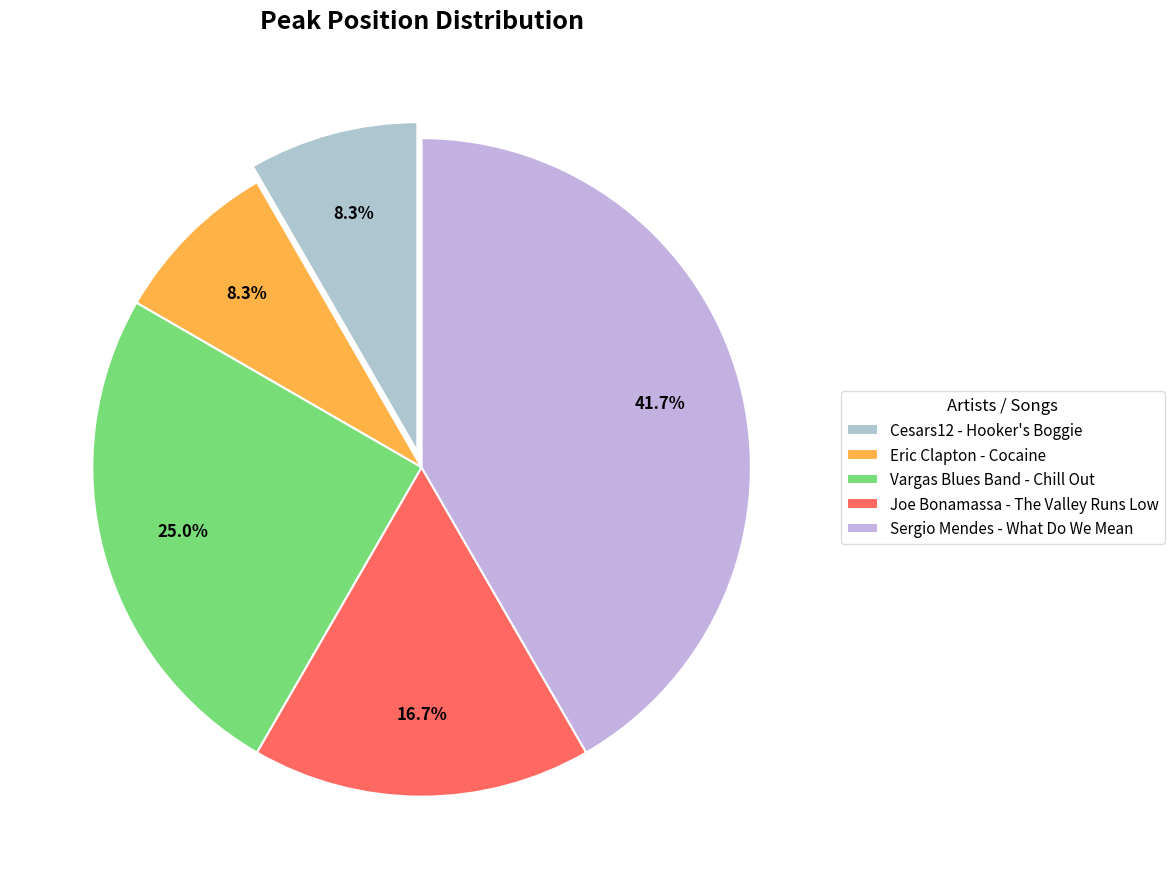

Count the number of slices in the pie.

5